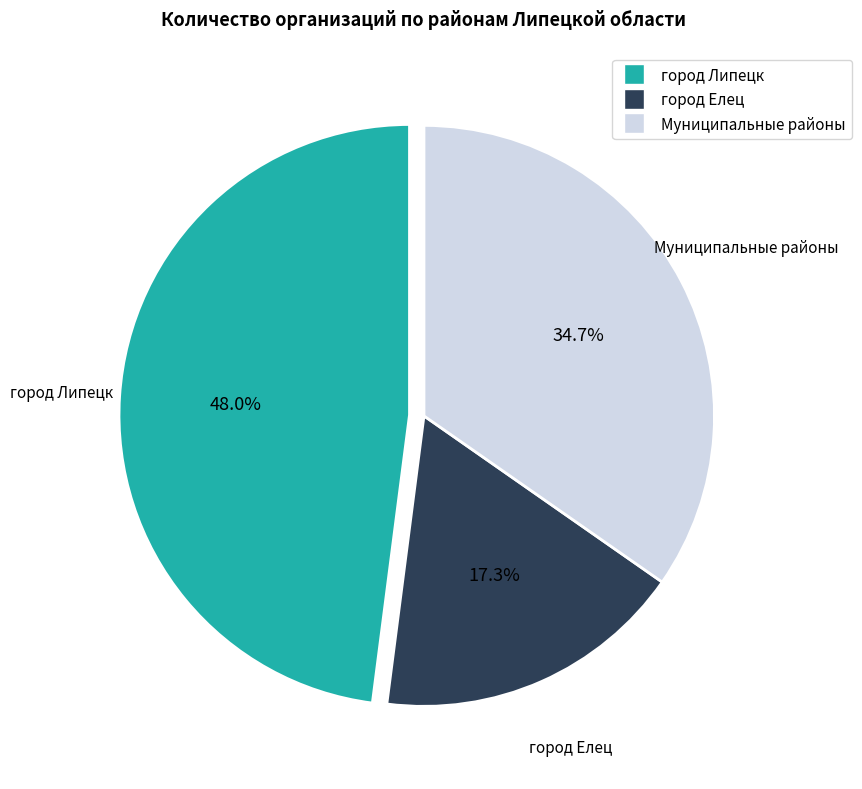

Does any single category account for the majority?

No